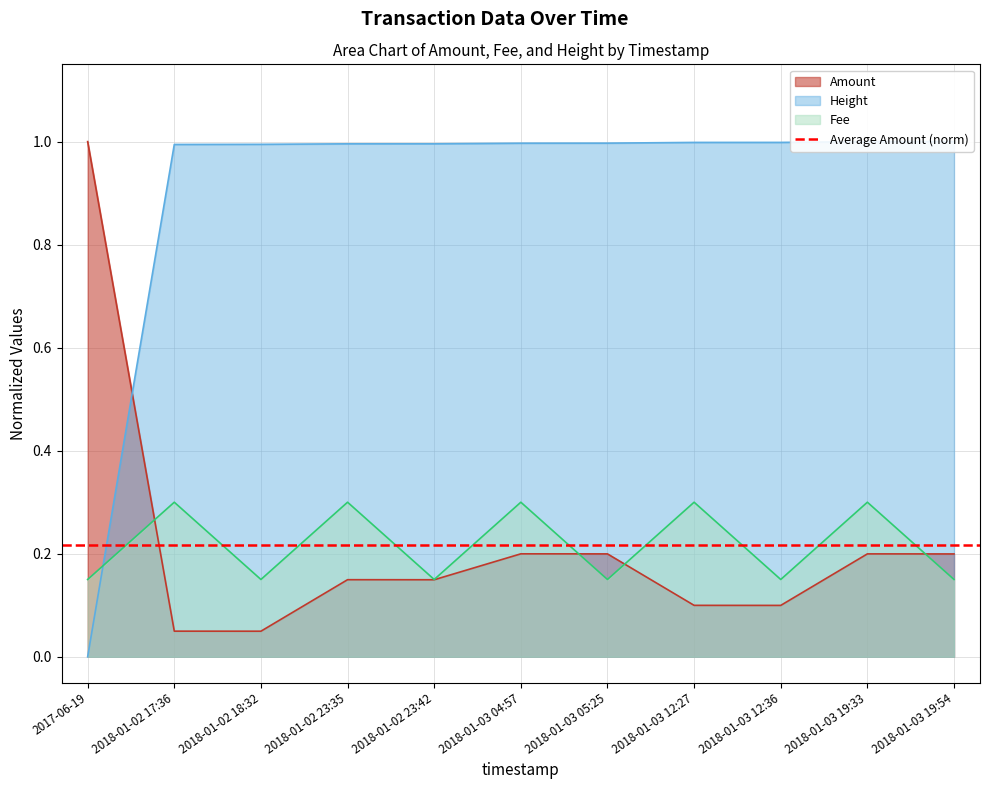

At which category is the sum across all series the highest?

2018-01-03 19:33